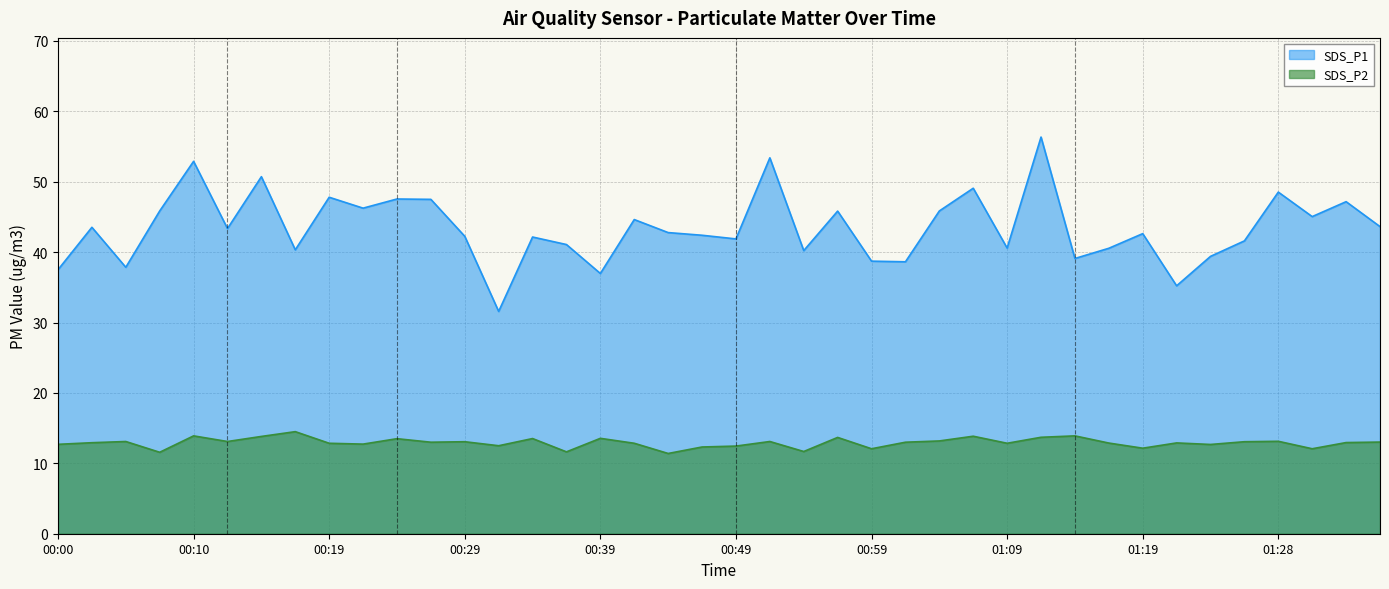

Where is SDS_P2 nearest to the value 12?

00:59